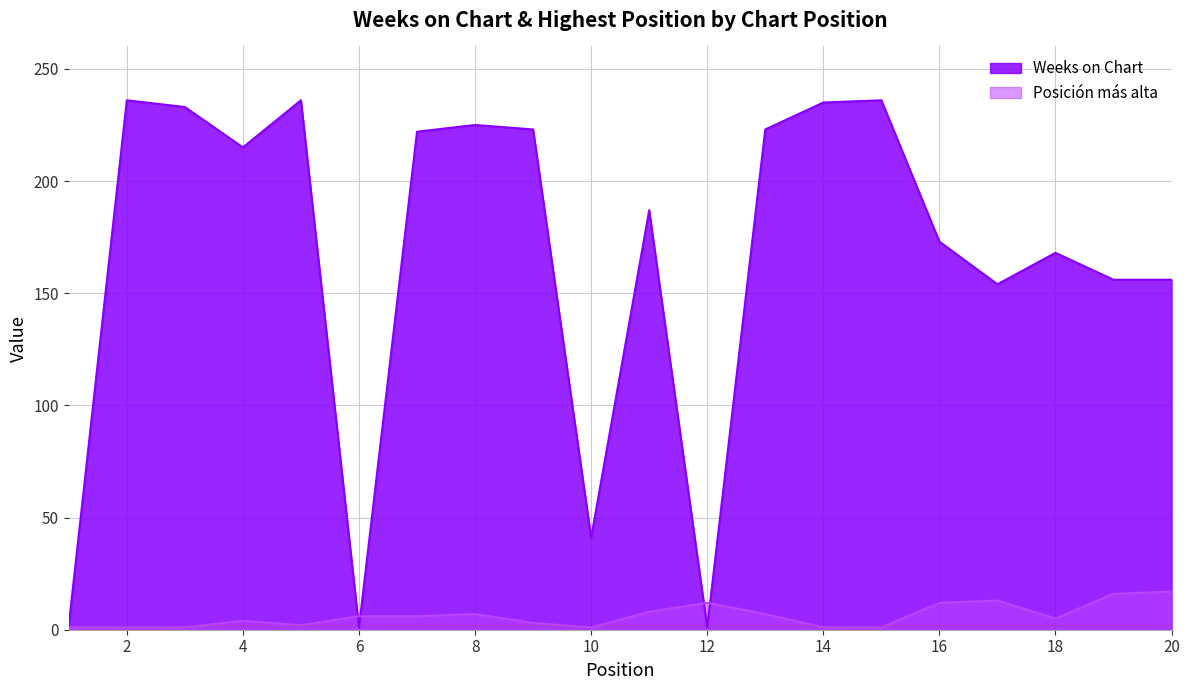

How many interior local peaks does the Weeks on Chart series have?

6